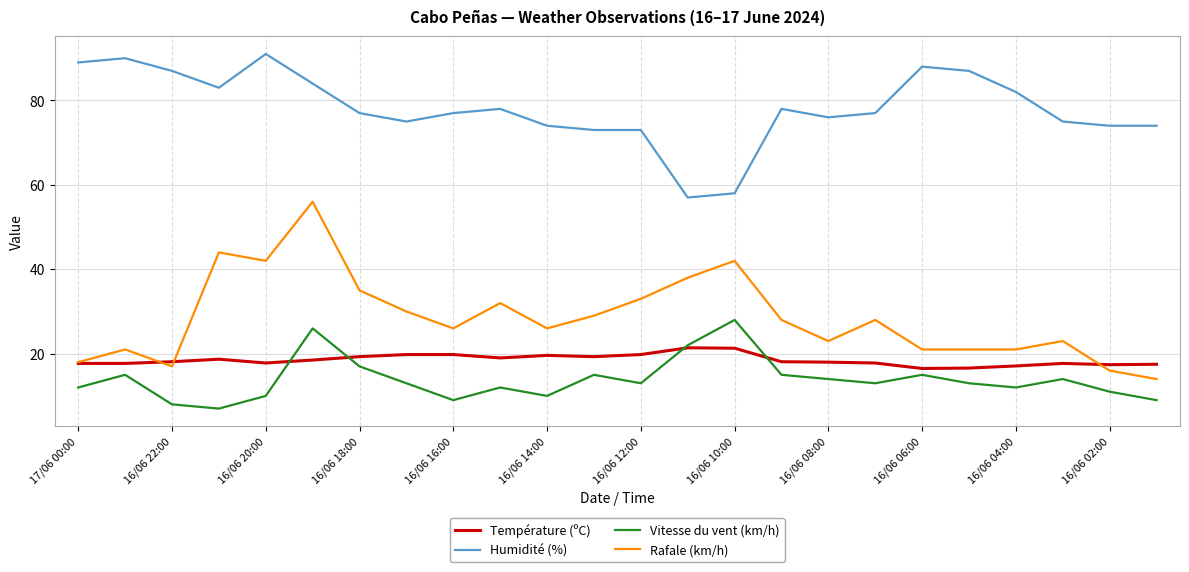

After their last crossing, which series has the higher values: Température (ºC) or Rafale (km/h)?

Température (ºC)